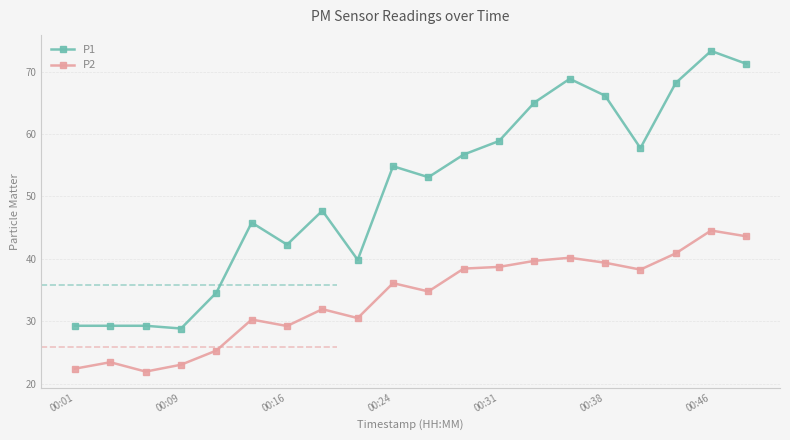

How many series are shown in this chart?

2